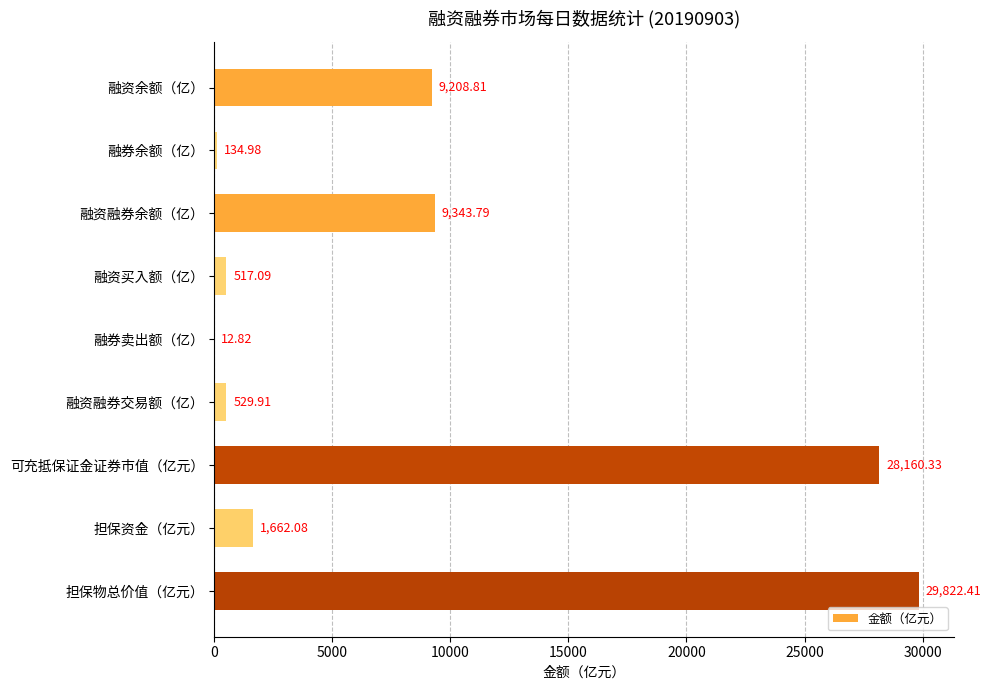

Which category has the highest value across all series?

担保物总价值（亿元）